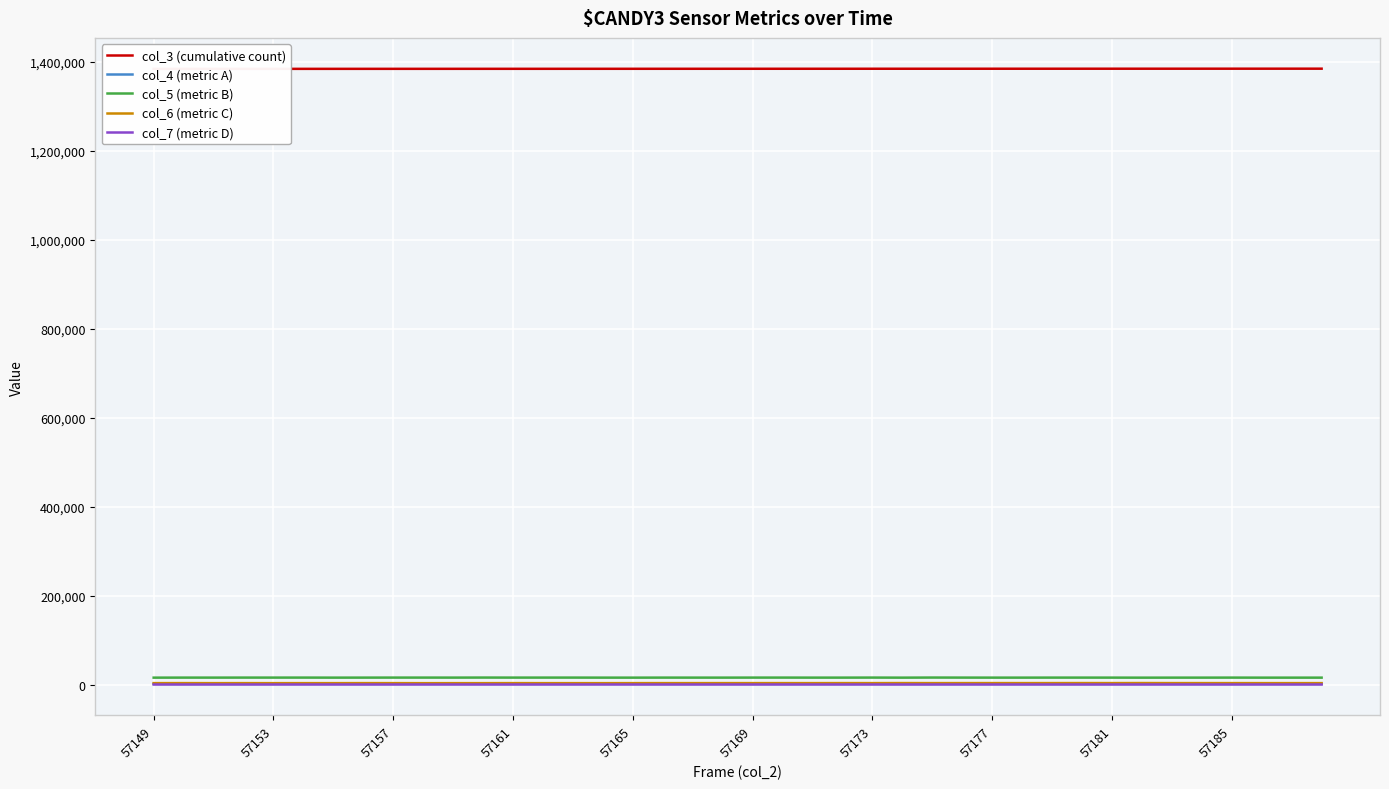

What is the maximum value shown in the chart?

1384773